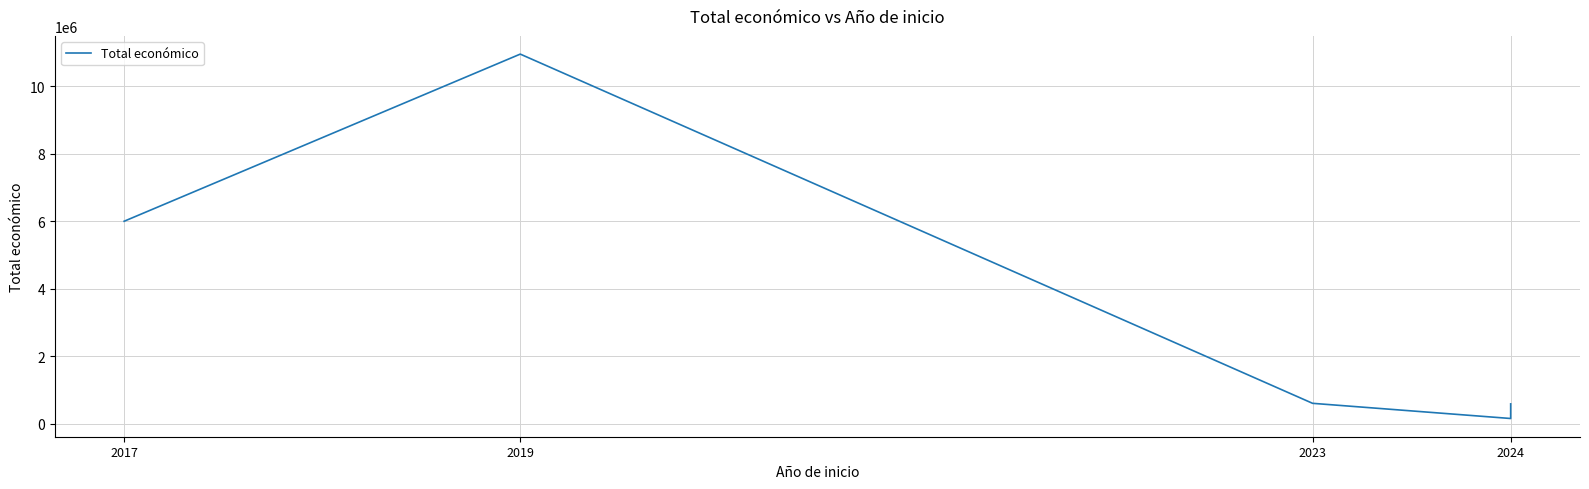

What is the sum of the values at 2017 and 2019?

16946346